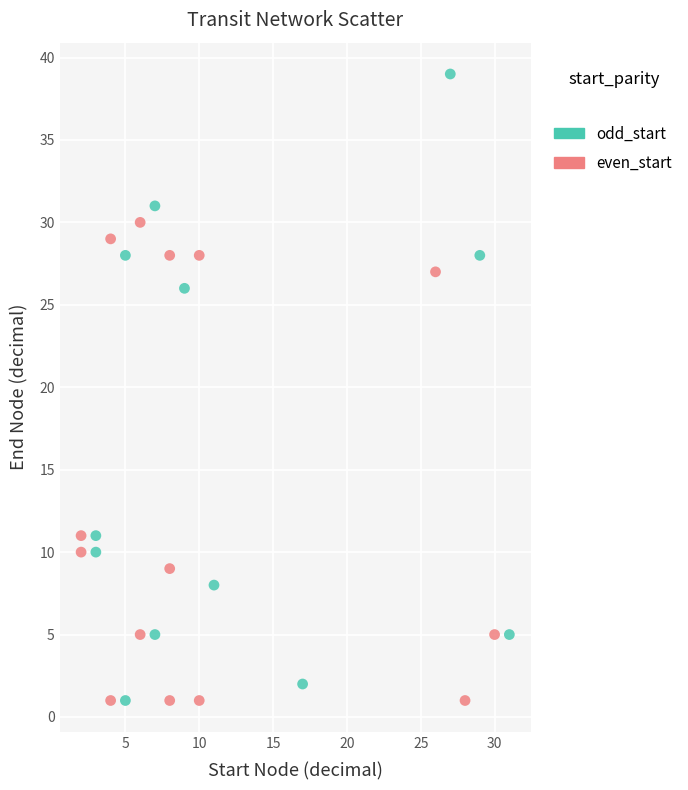

What are all the series names shown in the legend?

odd_start, even_start